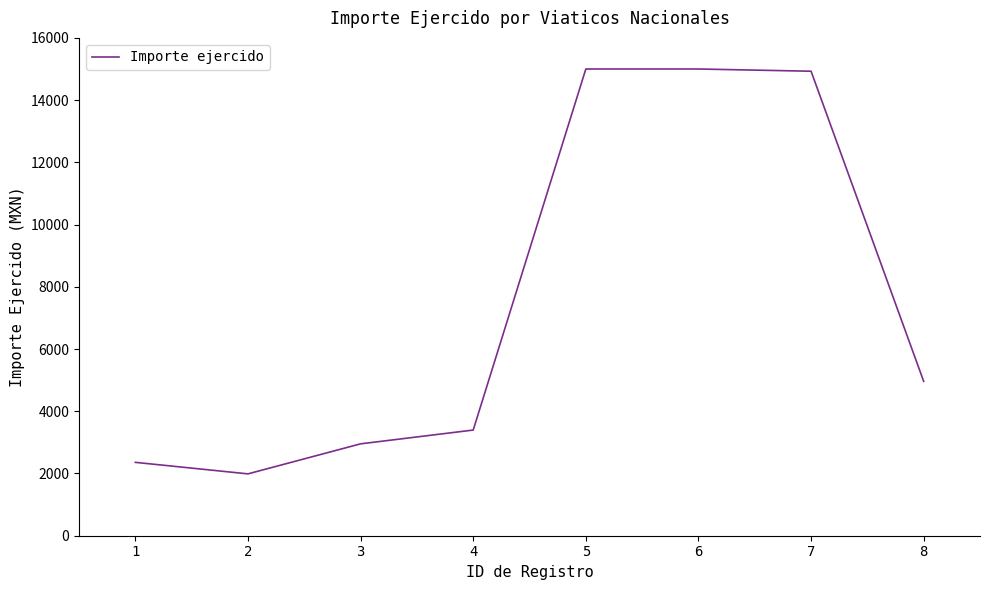

What is the greatest value displayed?

15000.0